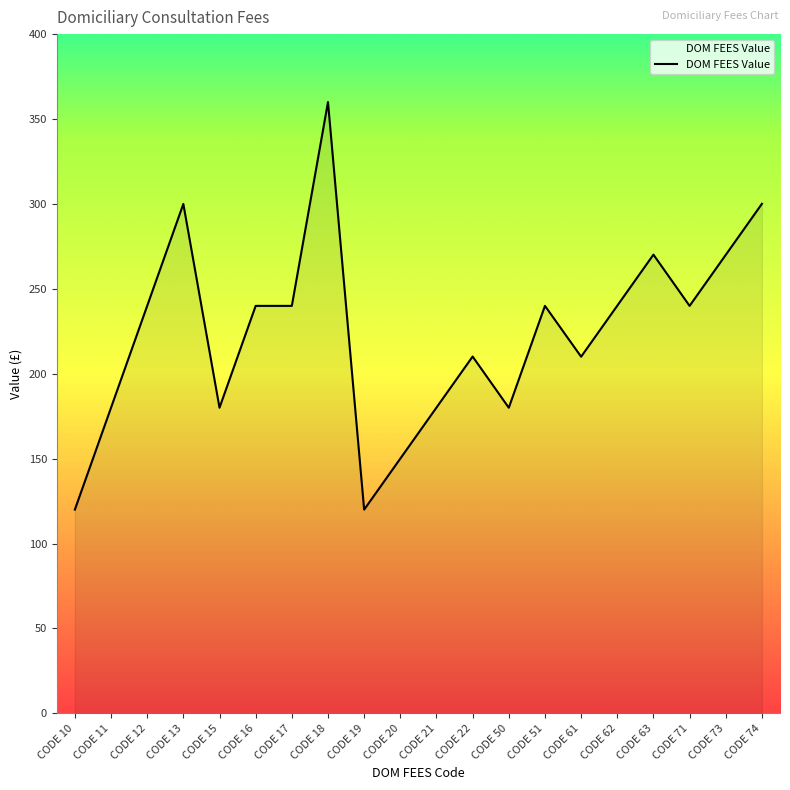

How many lines are shown in the chart?

1